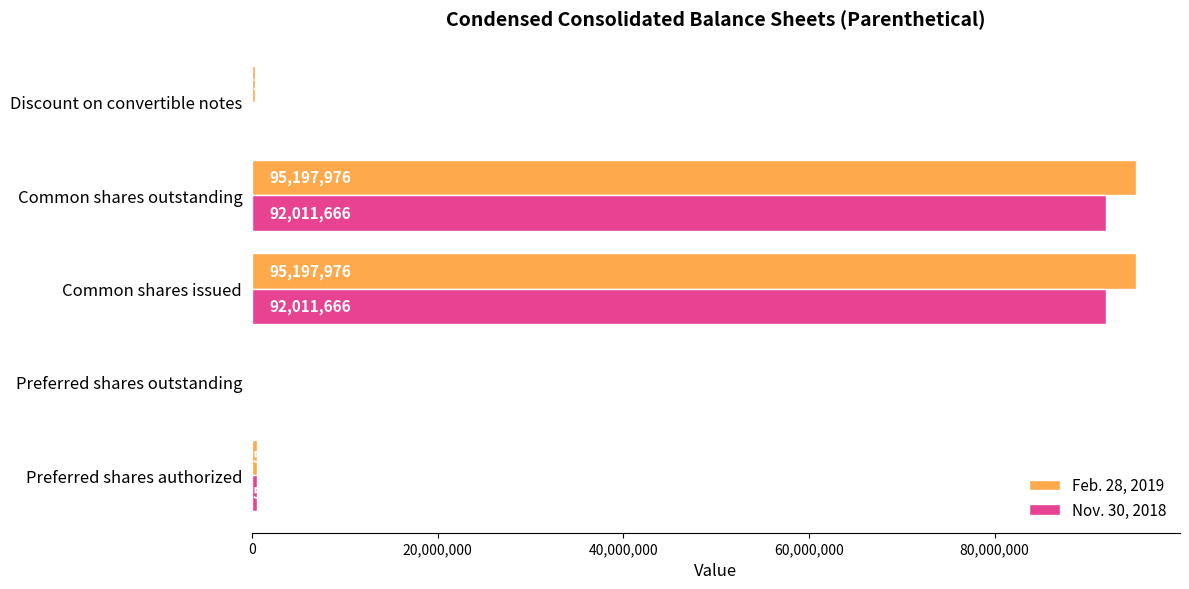

Which series has the largest total across all categories?

Feb. 28, 2019